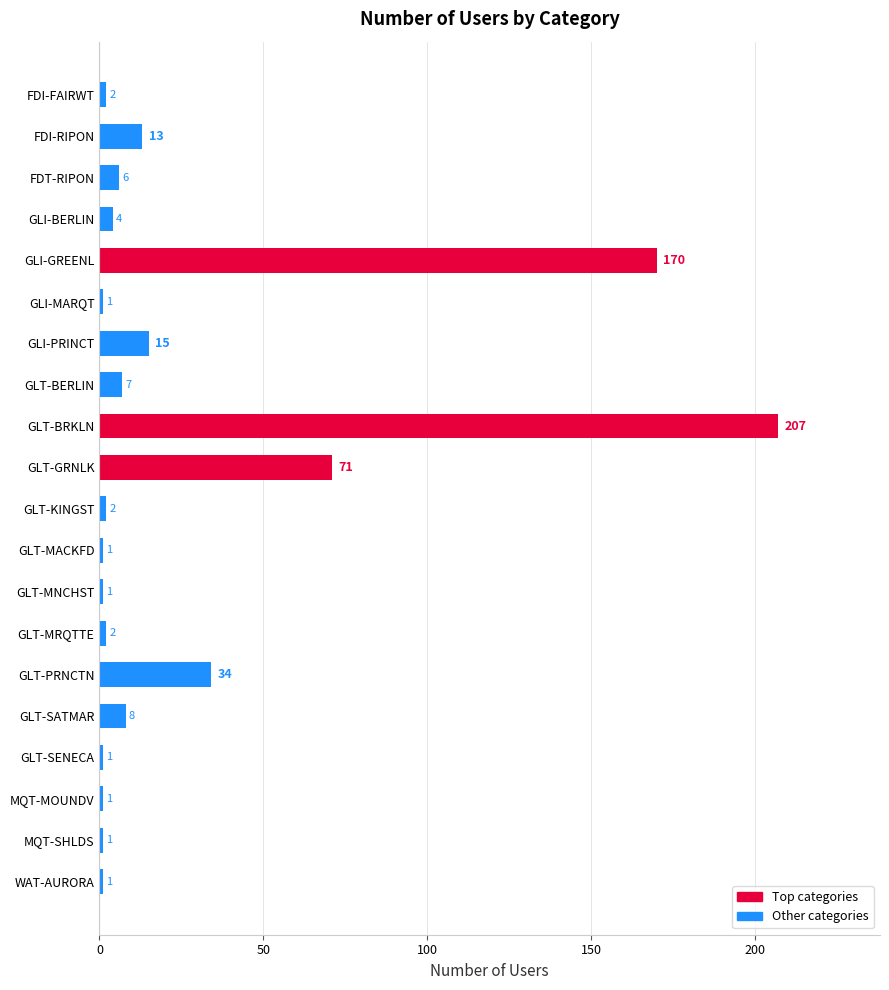

Reading bottom to top, list all the values displayed in this chart.

1	1	1	1	8	34	2	1	1	2	71	207	7	15	1	170	4	6	13	2